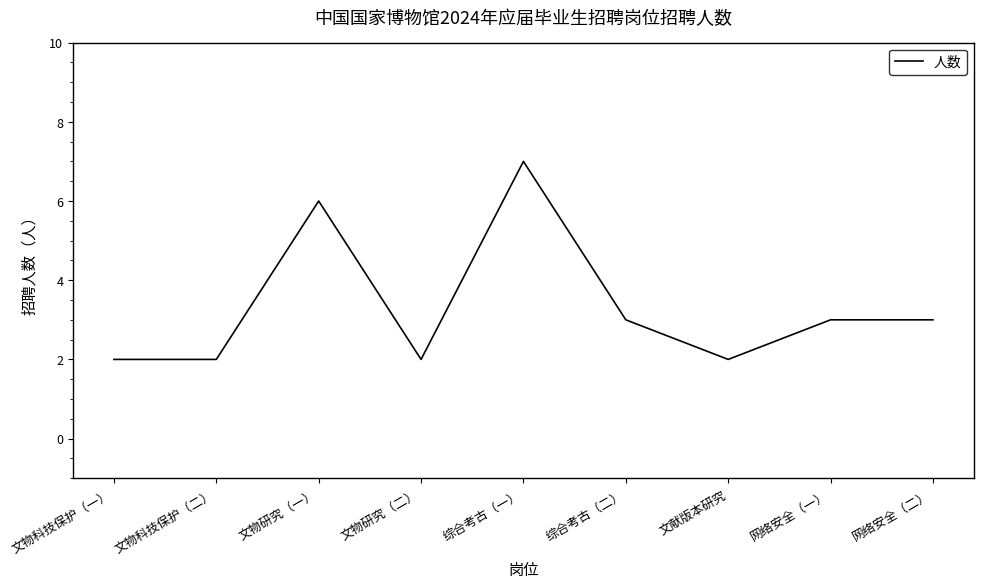

What is the difference between the maximum and second lowest values?

5